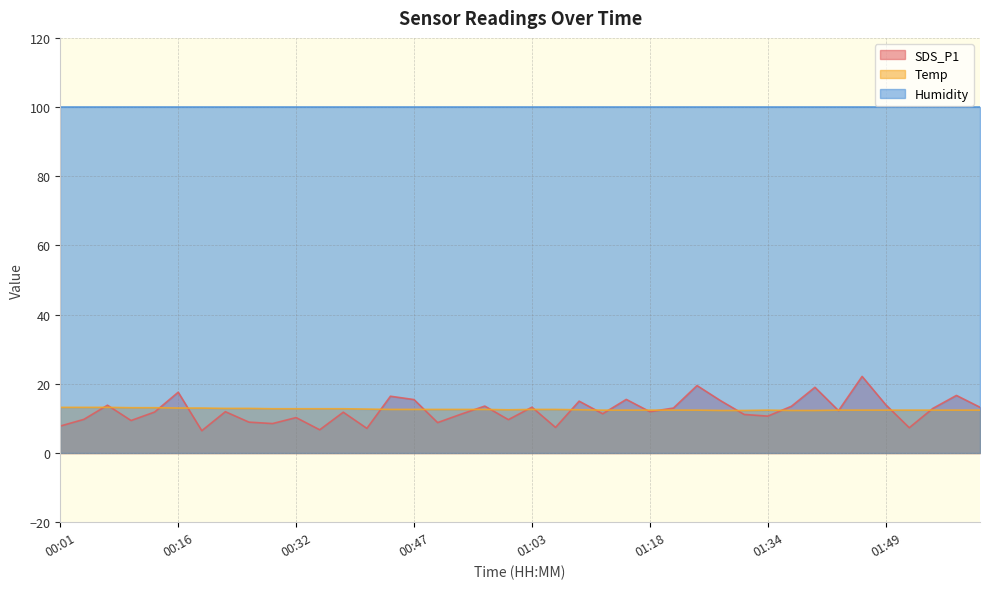

At how many categories does at least one series exceed 7?

40